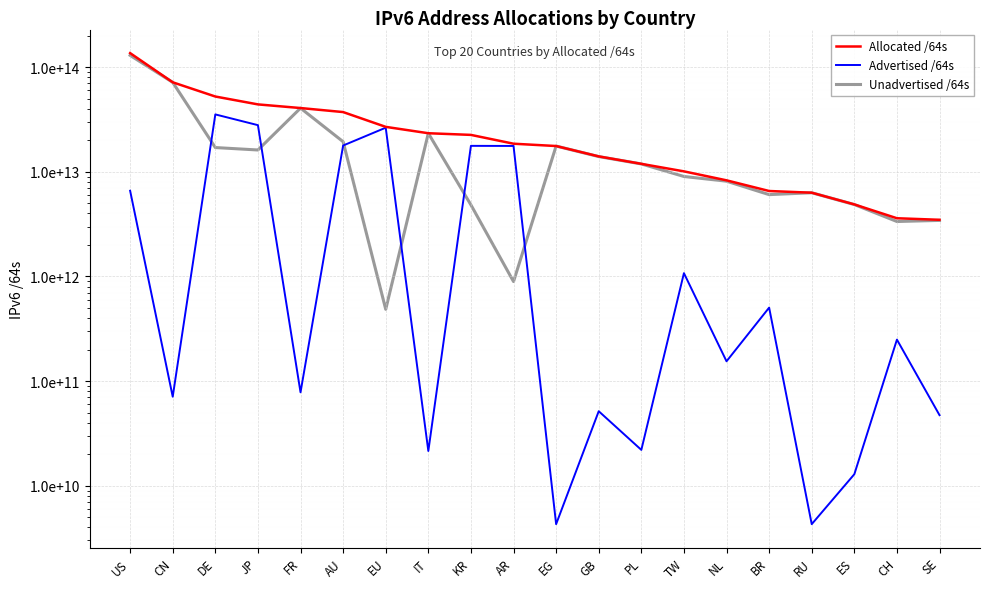

What is the smallest value displayed?

4295032832